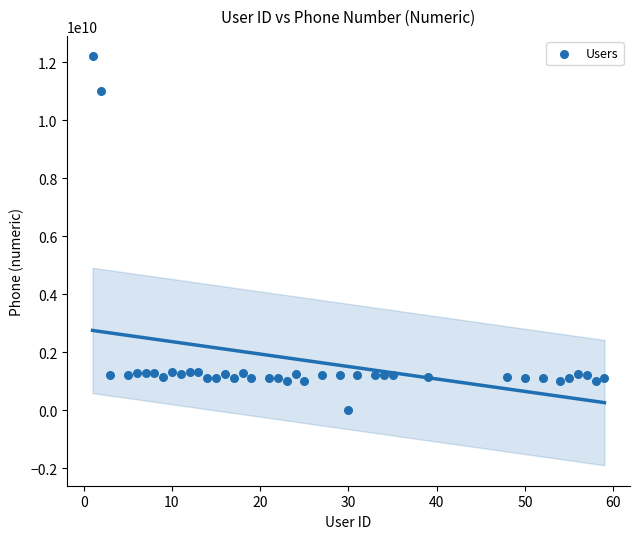

What is the range of Y values (max minus min)?

12210122417